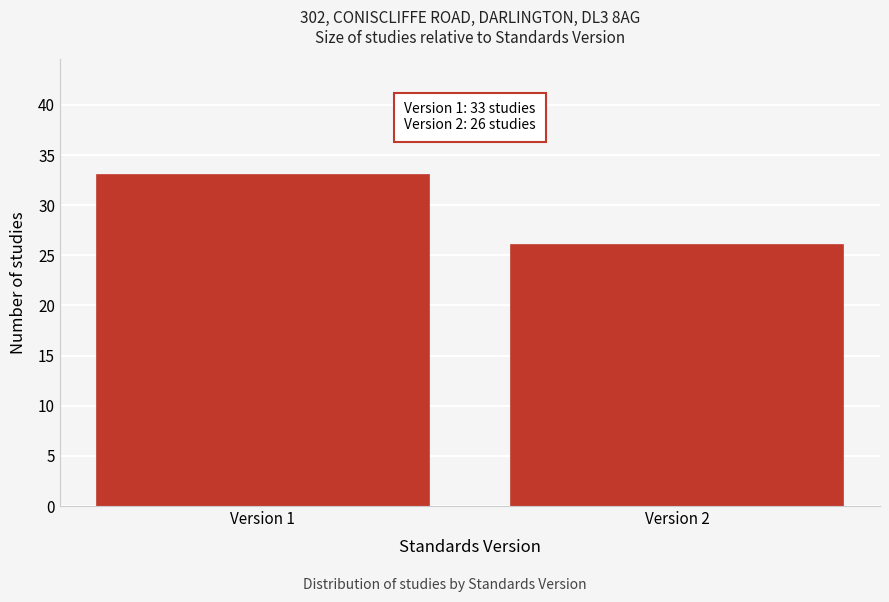

Reading left to right, what are all the values shown in this chart?

Version 1=33	Version 2=26